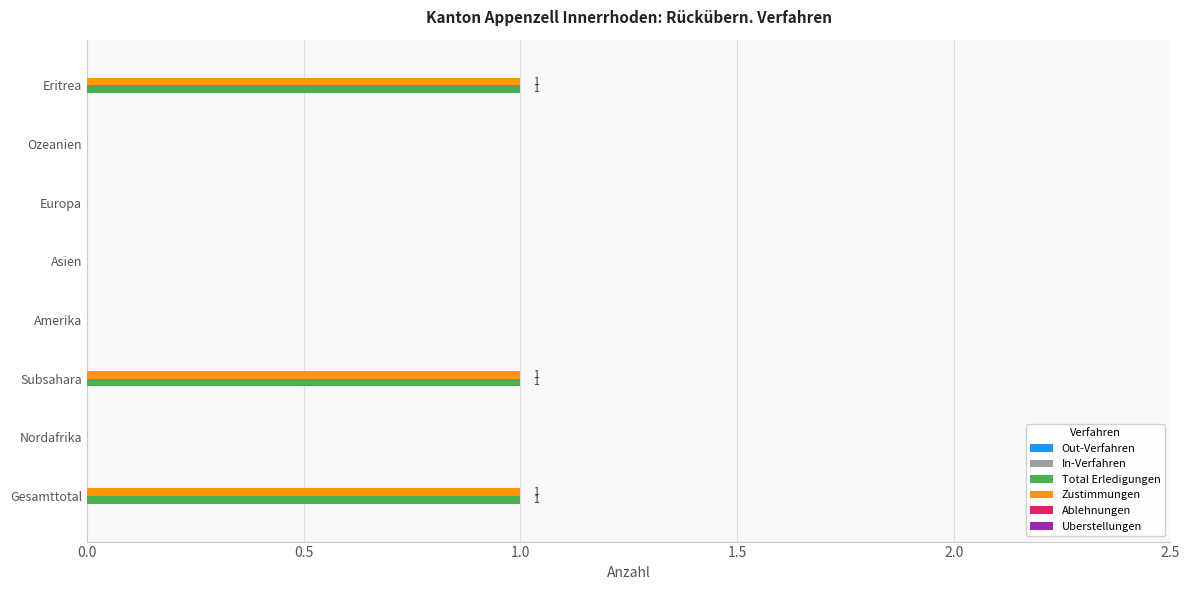

What is the sum of all Zustimmungen values?

3